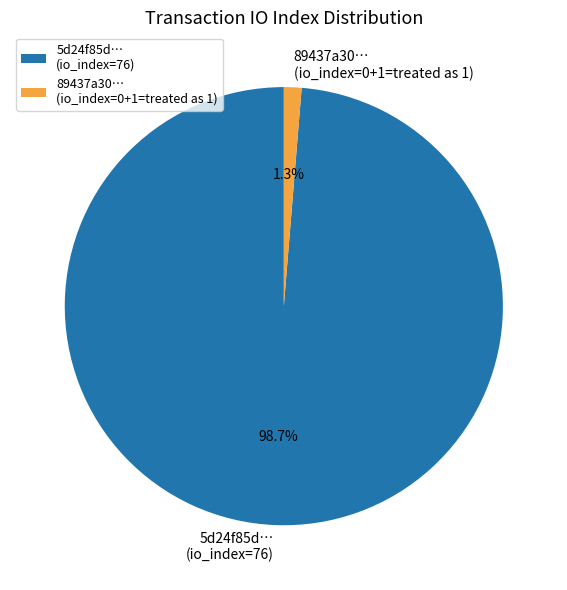

Which slice is the largest?

5d24f85d… (io_index=76)